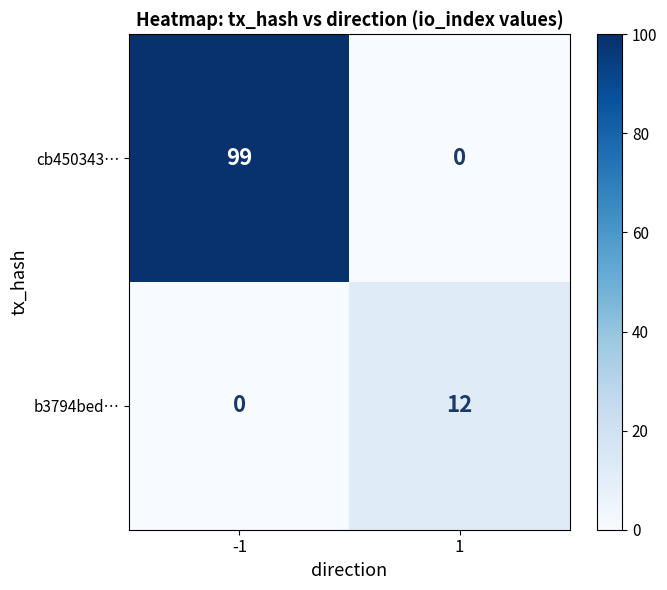

What is the difference between the highest and lowest values at 1?

12